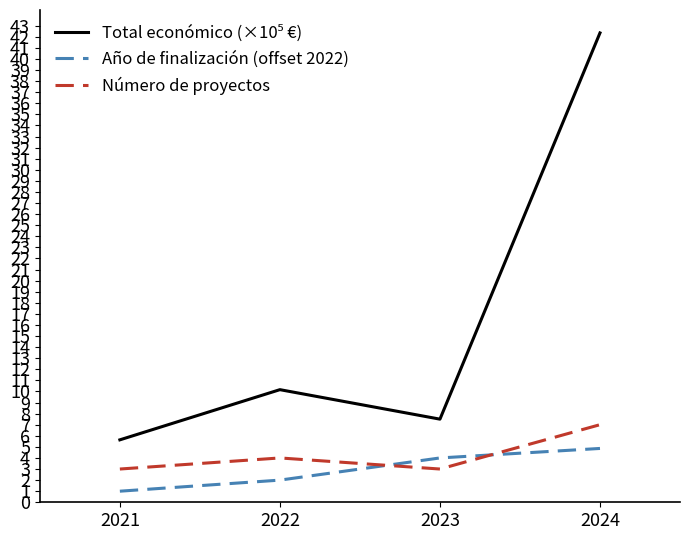

Read the Año de finalización (offset 2022) value at 2022.

2.0